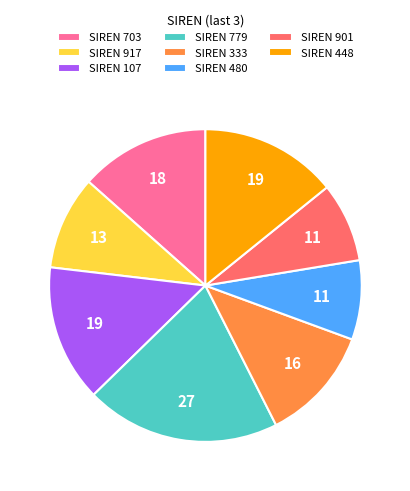

Is SIREN 107 the majority of the pie?

No